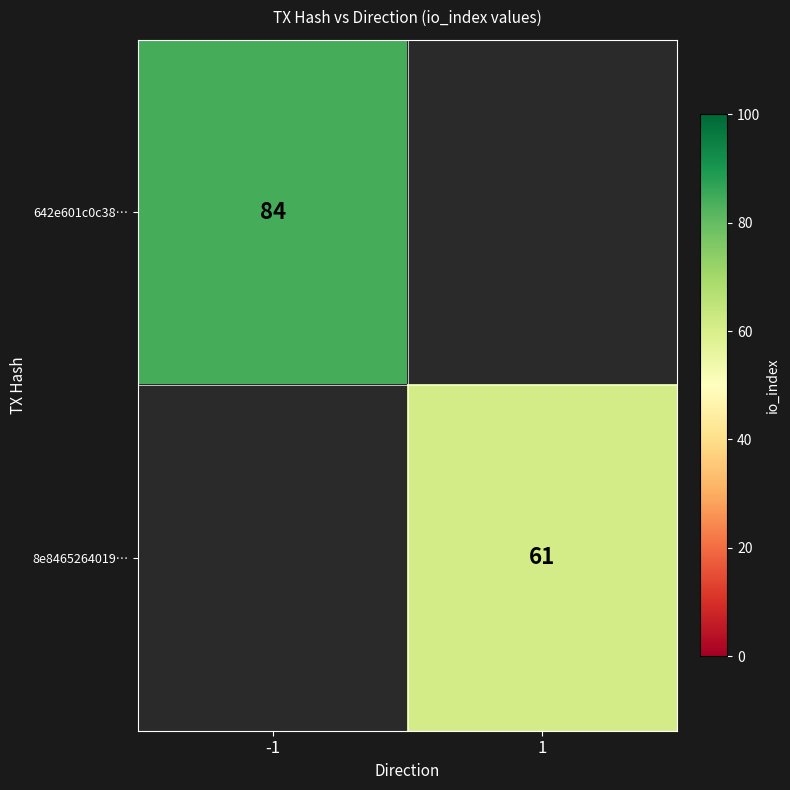

The value of 8e8465264019… at 1 is 61. True or false?

True